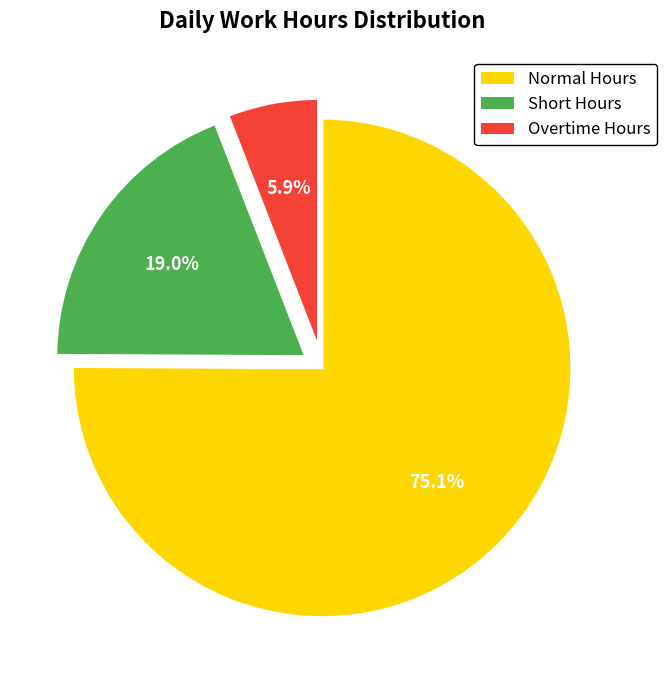

Is there a majority slice in this chart?

Yes